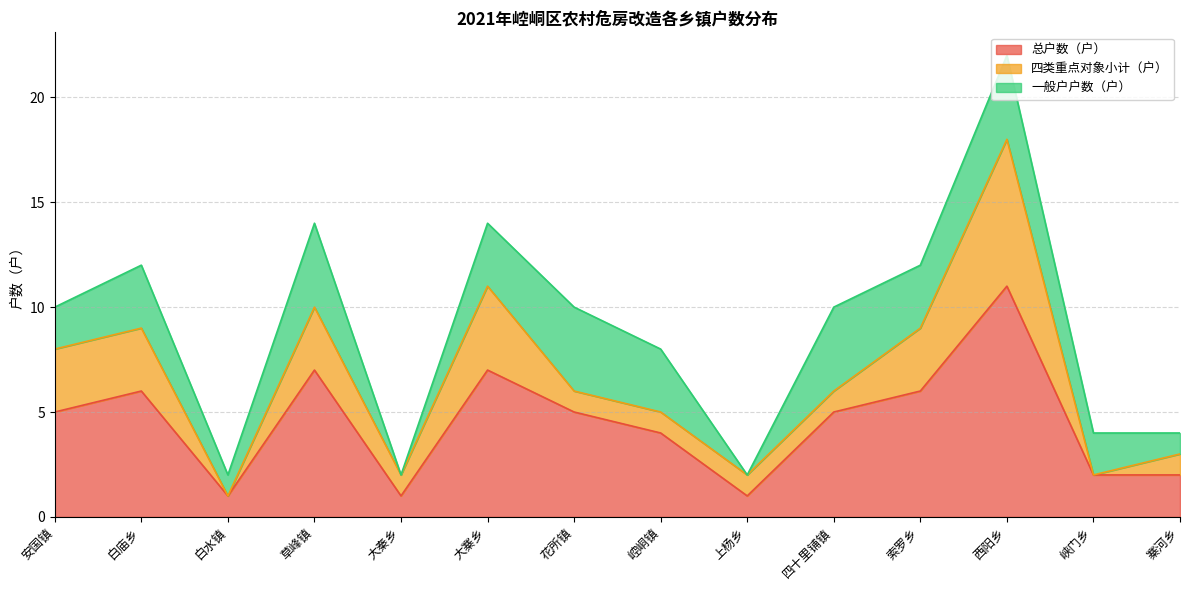

Which has a higher value, 峡门乡 or 安国镇?

安国镇